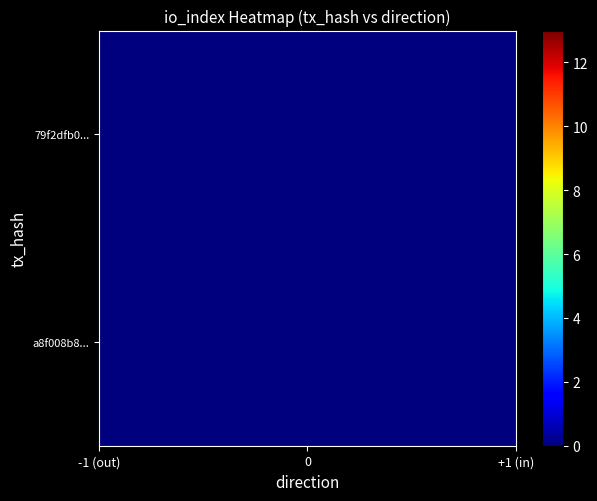

Which series has the largest range (max minus min)?

a8f008b89a25cf8ee7a2b99114c2196aab5b42e